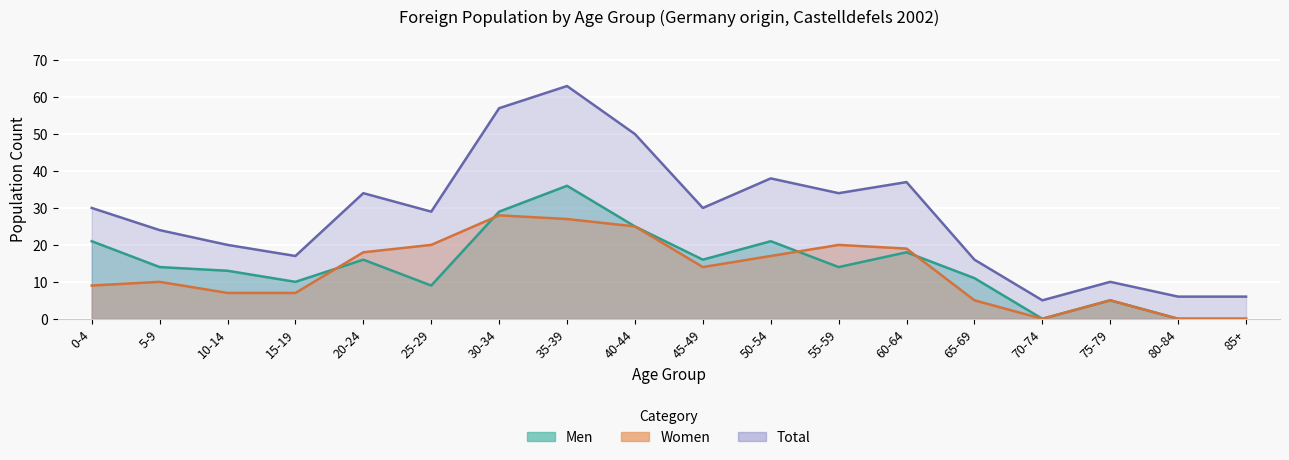

In Total, how many points are lower than both neighbors (excluding endpoints)?

5